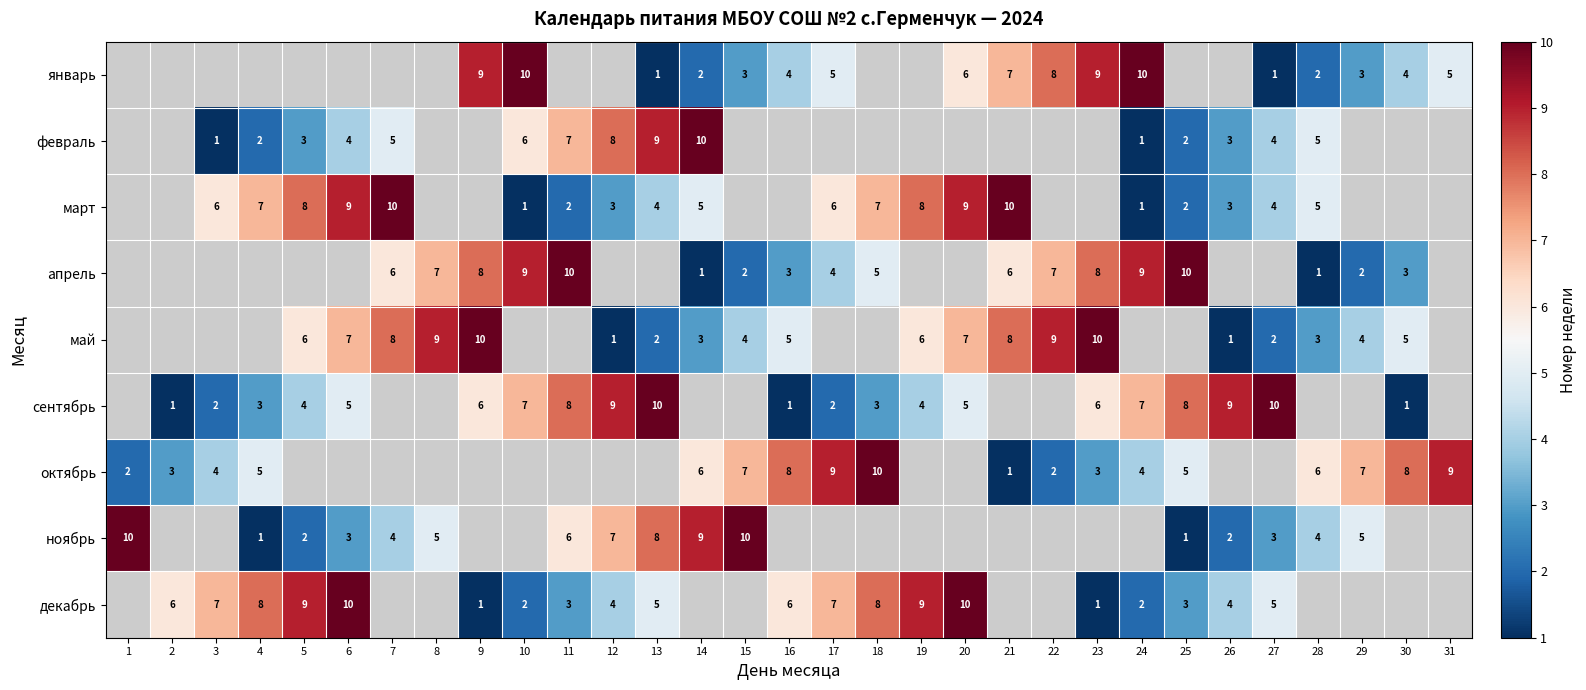

The ноябрь series shows 4 at 27. True or false?

False